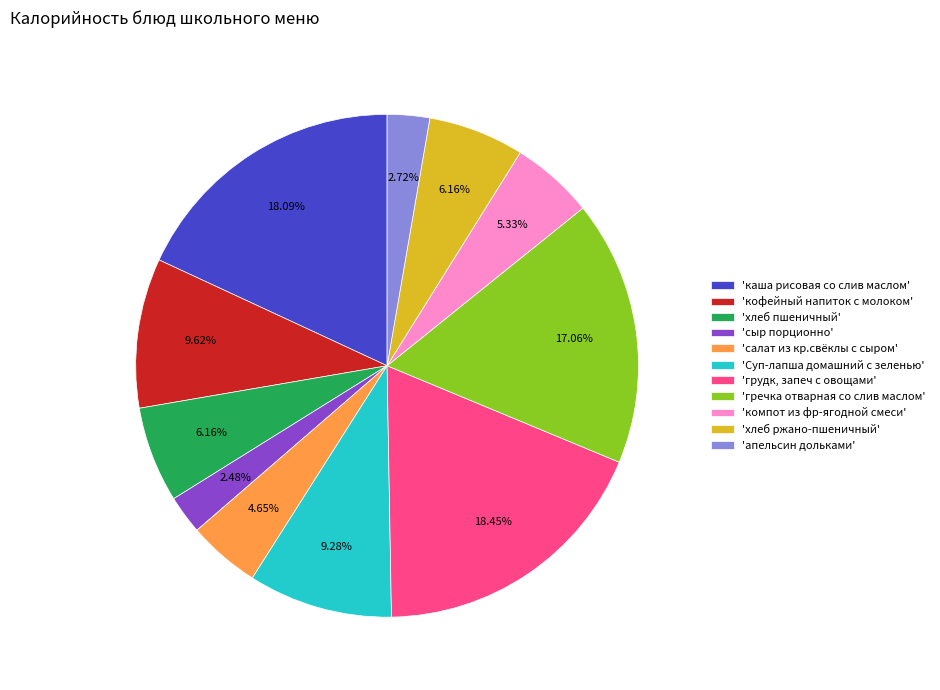

Is there any slice that represents more than half of the pie?

No